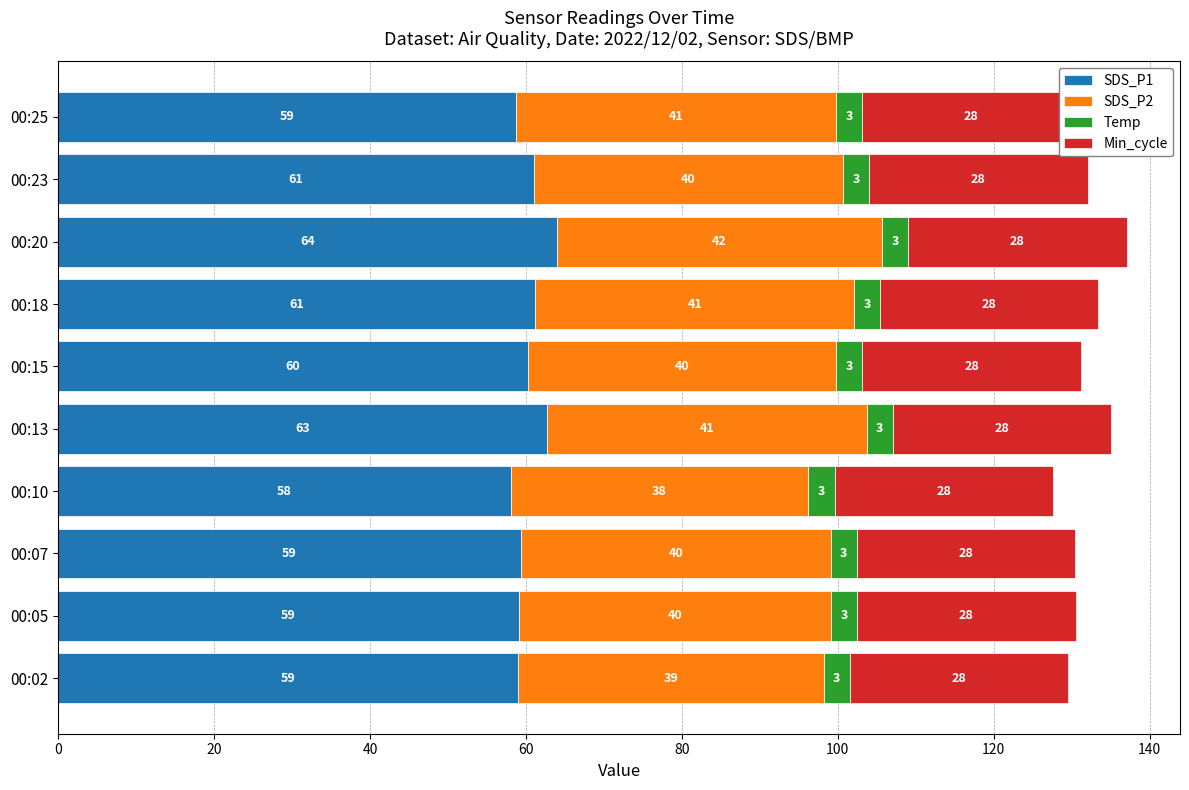

What is the average value of the Temp series?

3.4